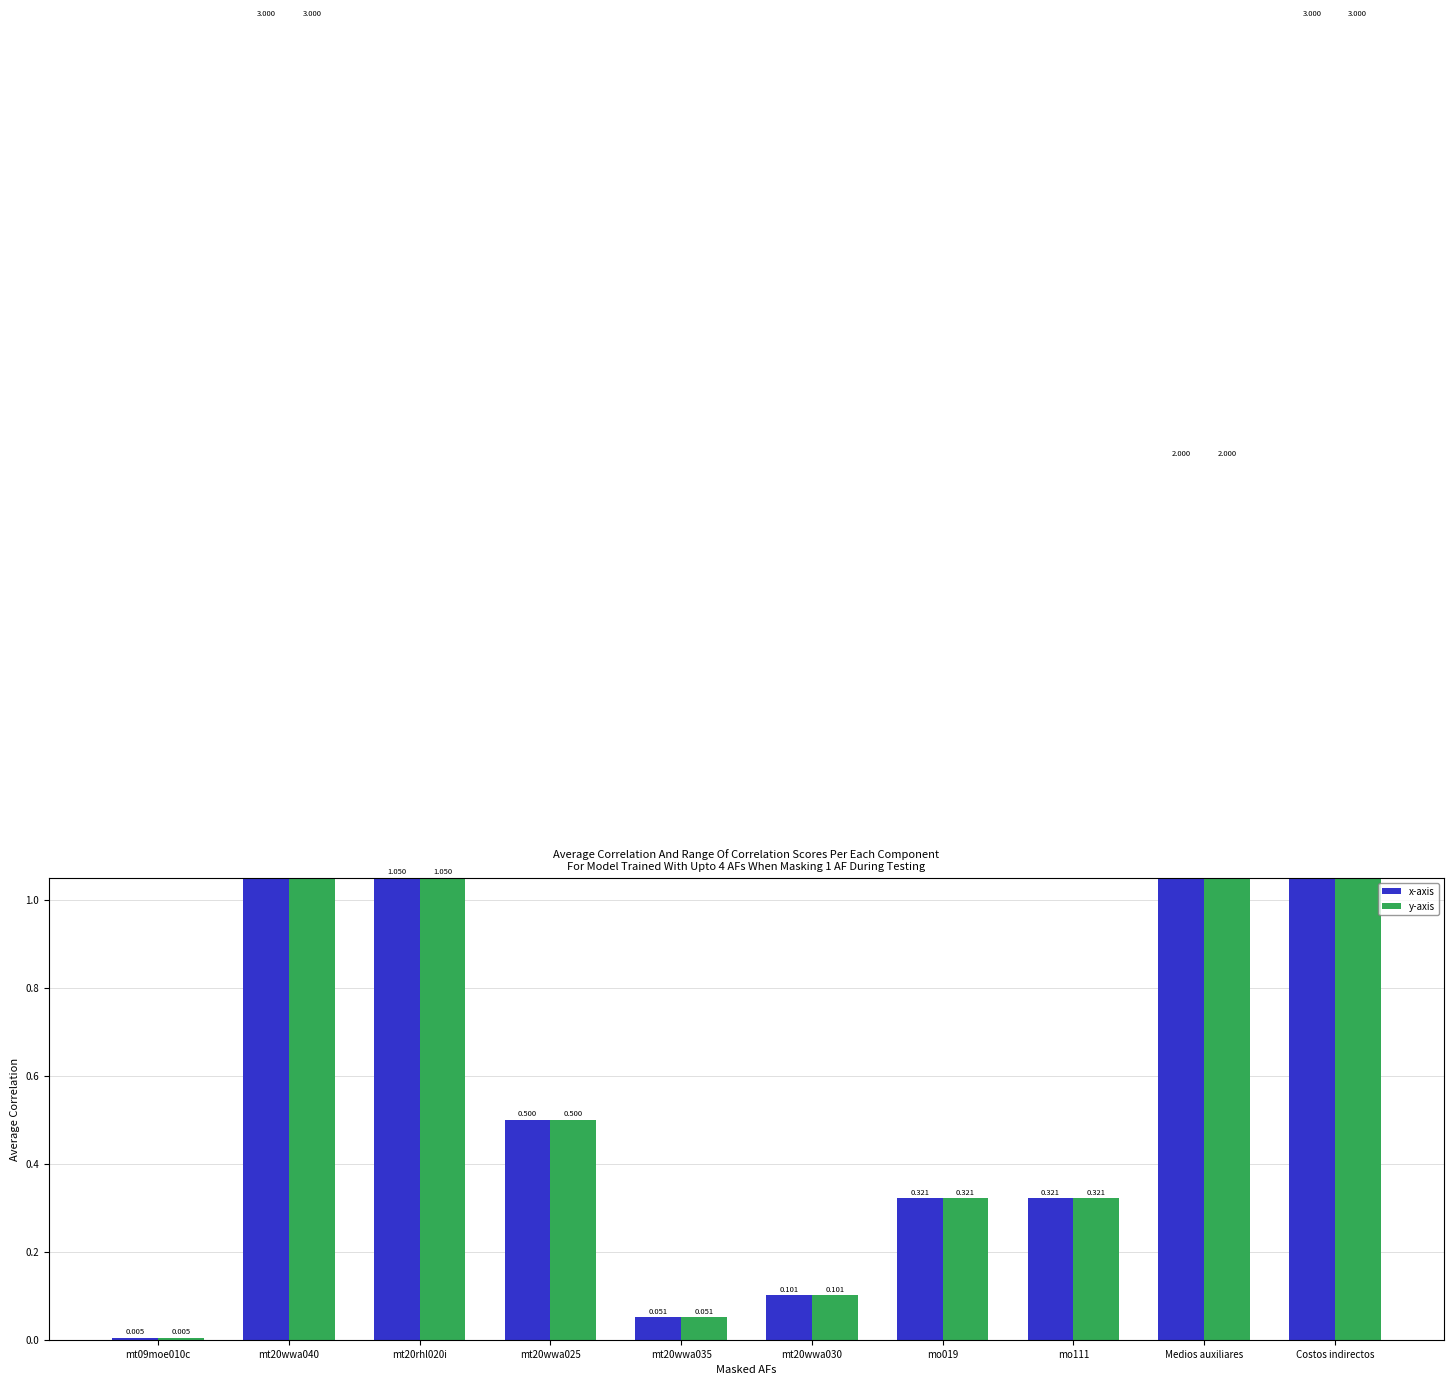

At which category does the chart reach its minimum across all series?

mt09moe010c